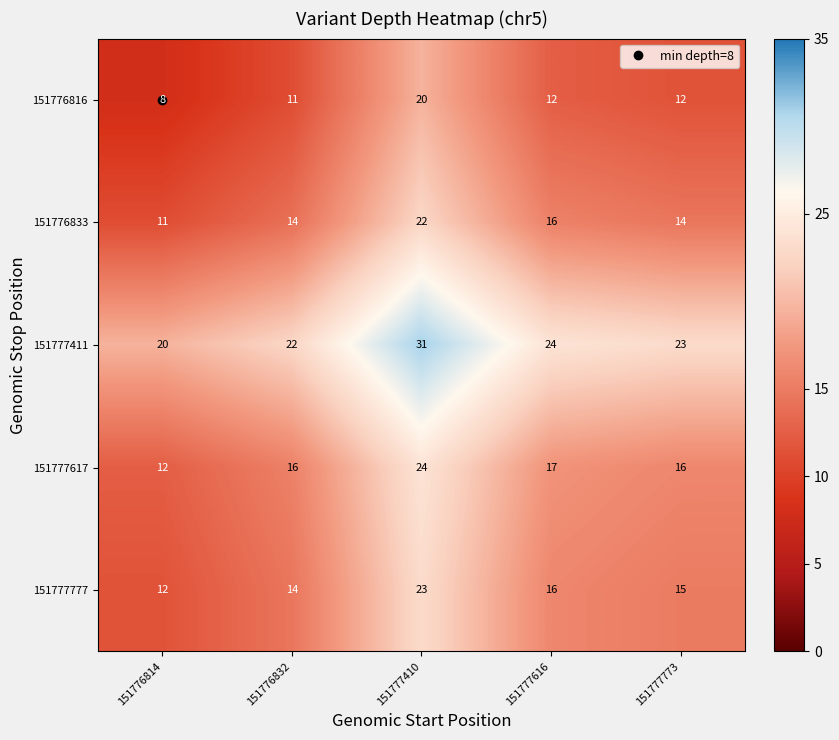

What is the sum of all 151776833 values?

77